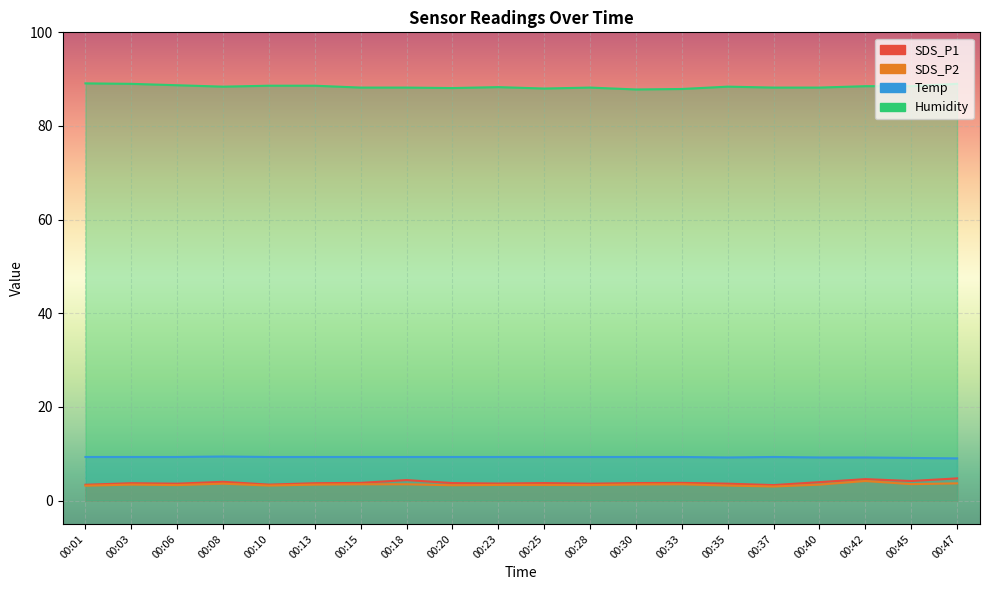

True or false: Humidity and SDS_P2 cross at least once.

False